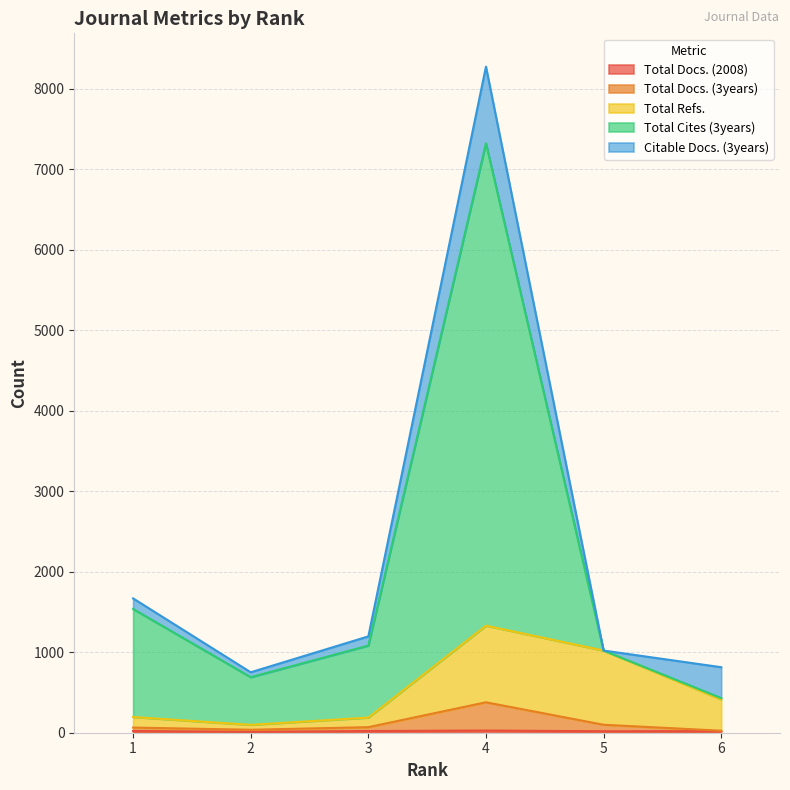

At which category is the sum across all series the highest?

4